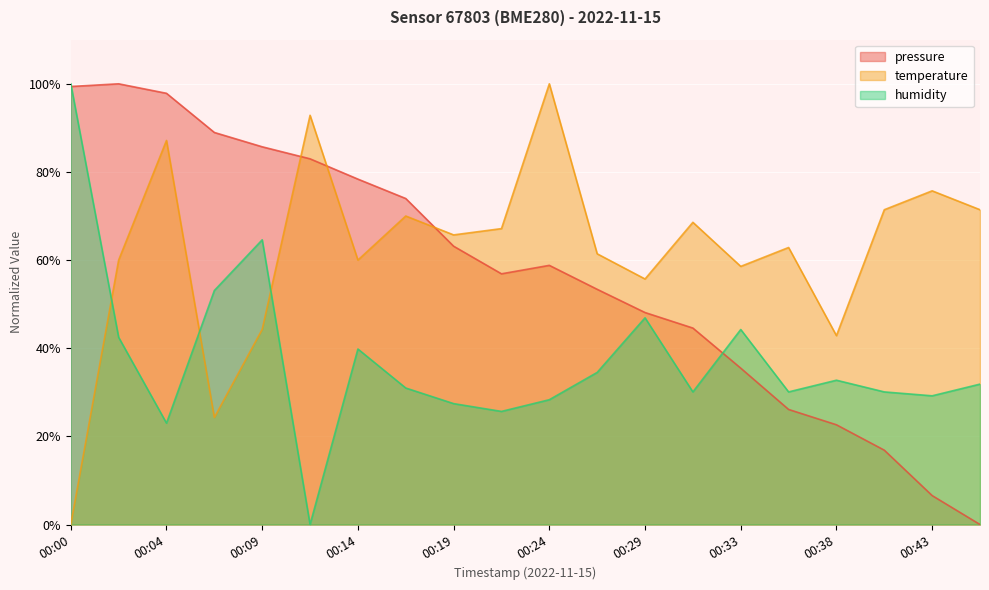

How many series are shown in this chart?

3